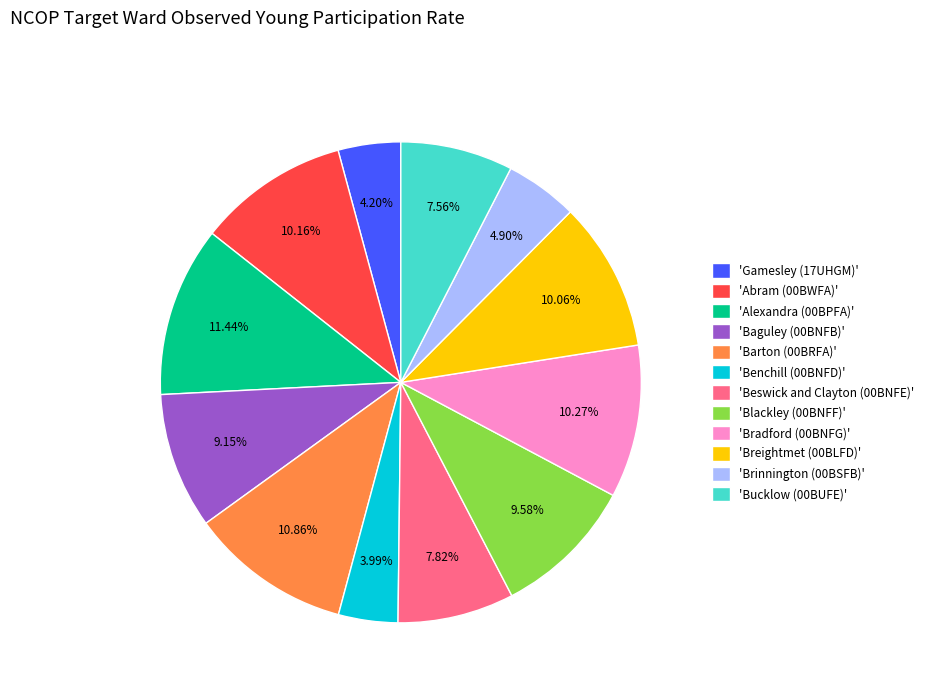

Do 'Benchill (00BNFD)' and 'Breightmet (00BLFD)' together represent more than half of the pie?

No